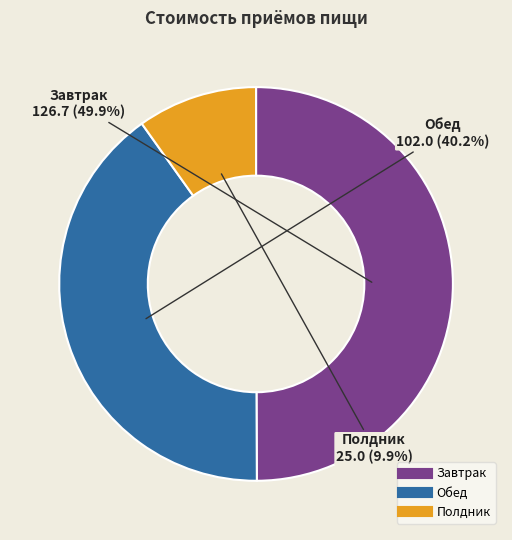

Count the number of slices in the pie.

3